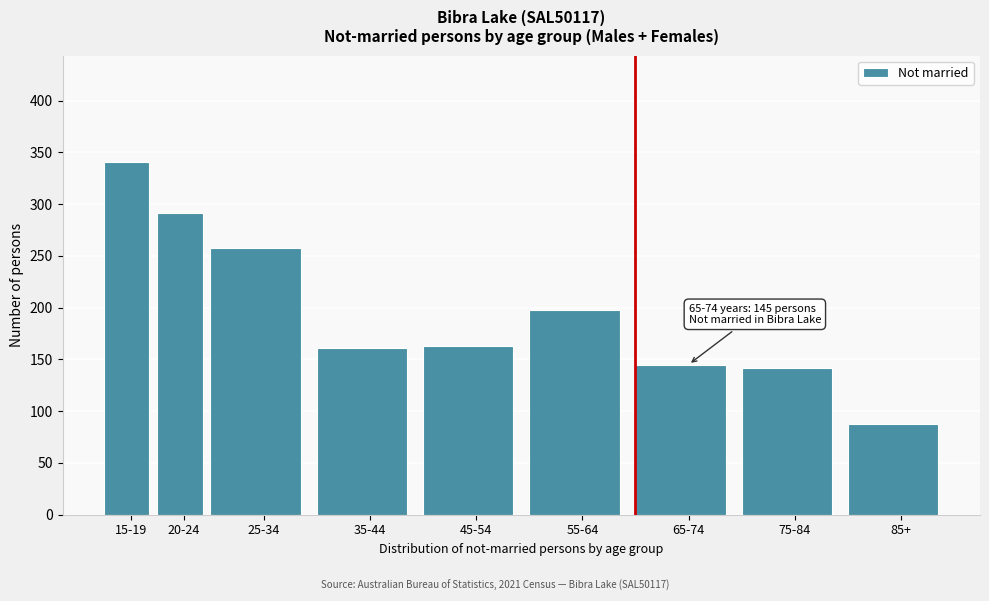

Reading right to left, extract all data points from this chart.

85+=88	75-84=142	65-74=145	55-64=198	45-54=163	35-44=161	25-34=258	20-24=291	15-19=341